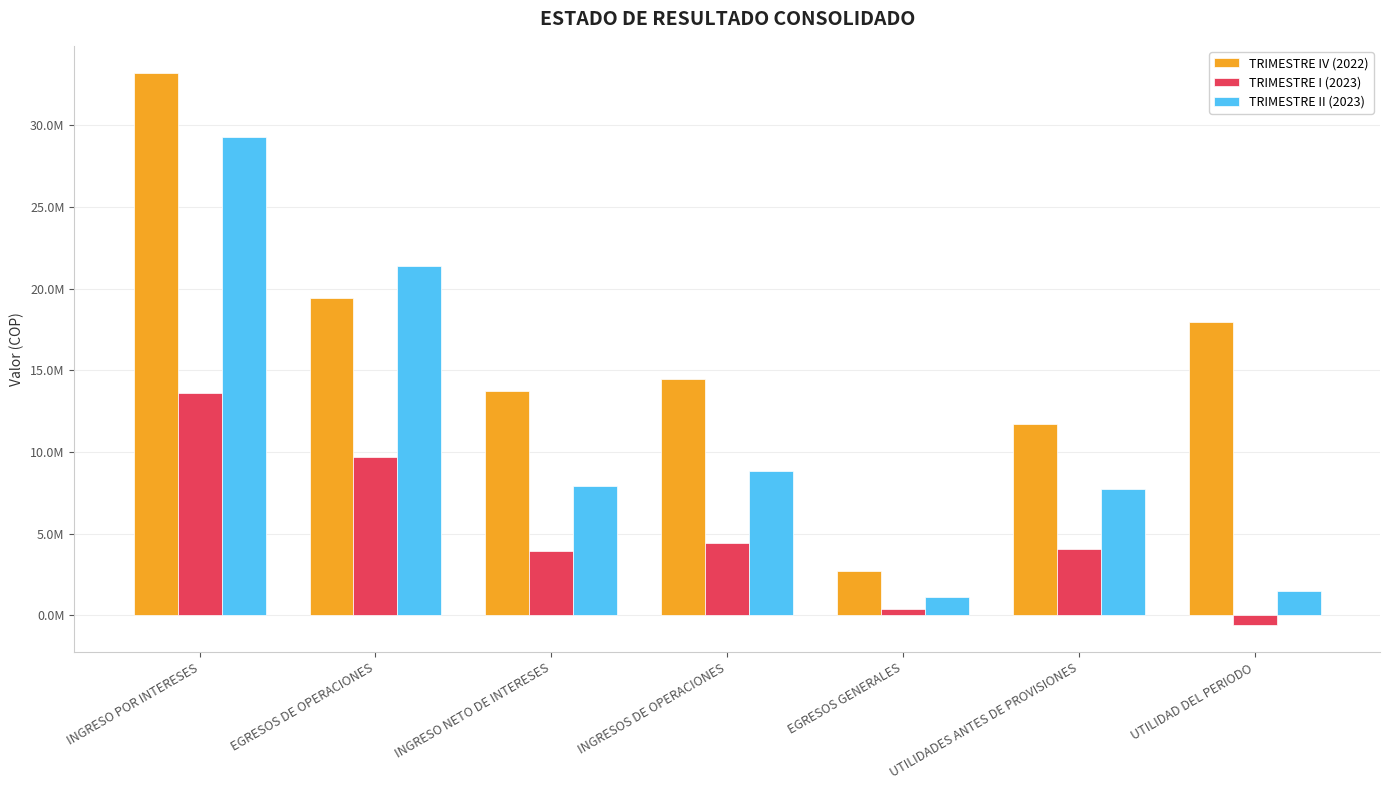

At which category does the chart reach its peak across all series?

INGRESO POR INTERESES